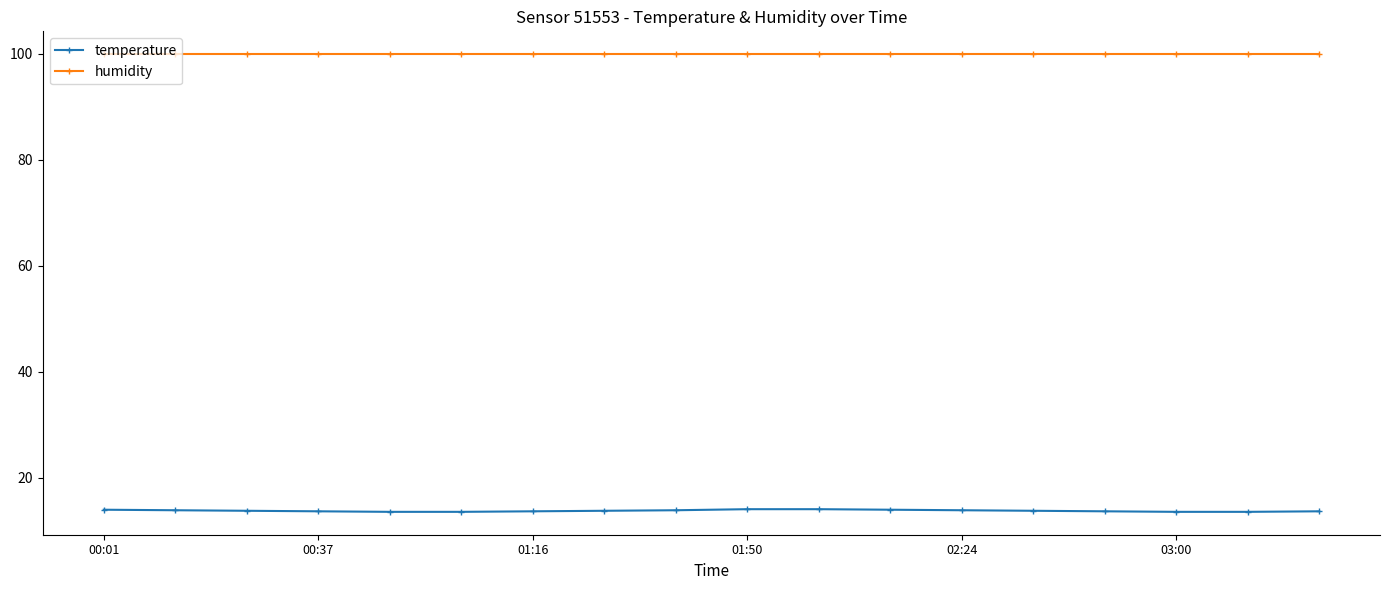

Which series has the largest total across all categories?

humidity